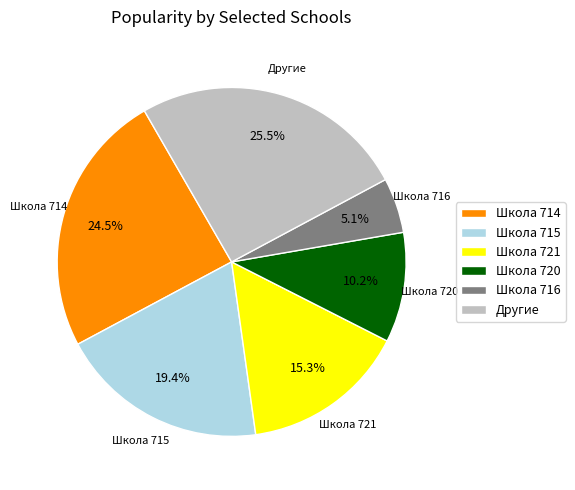

Which category has the biggest portion of the pie?

Другие